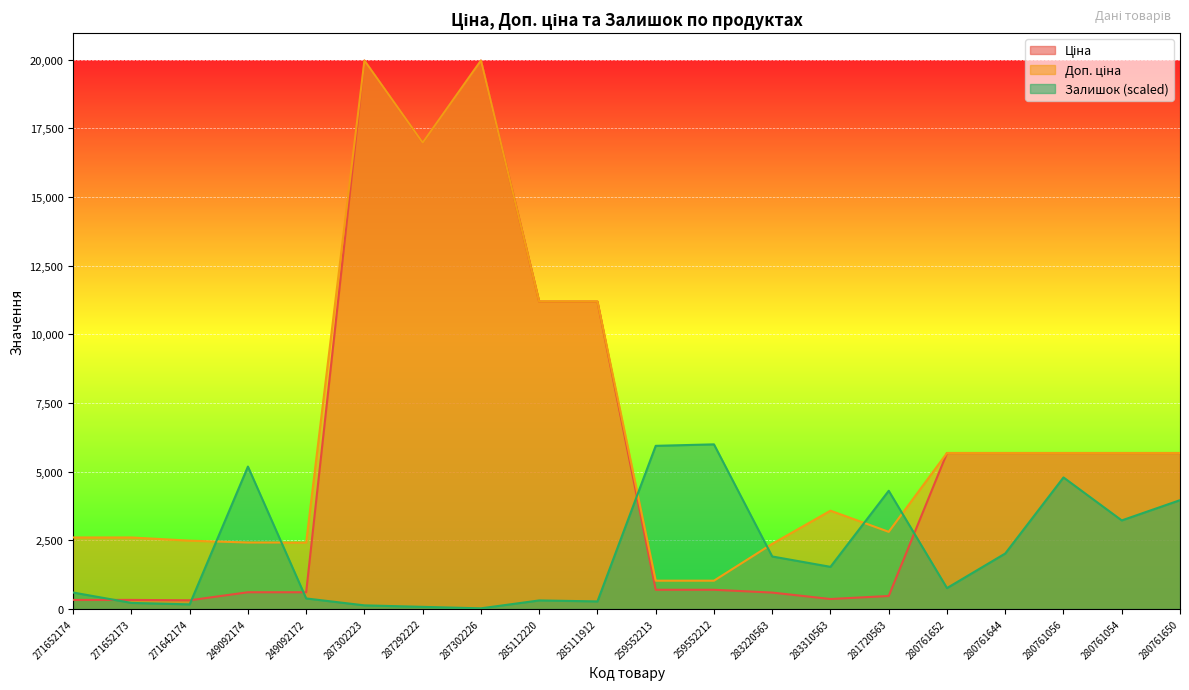

How many lines are shown in the chart?

3